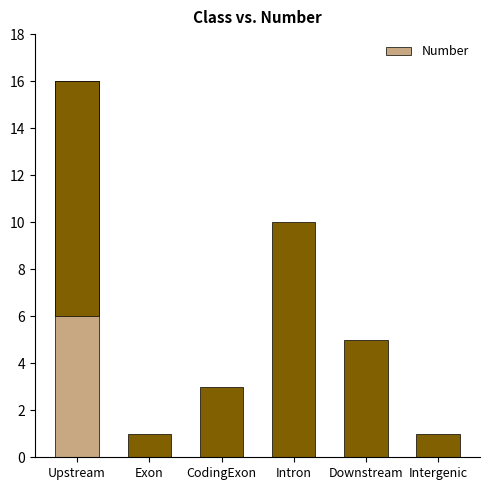

Count the values in the range 1 to 10.

5